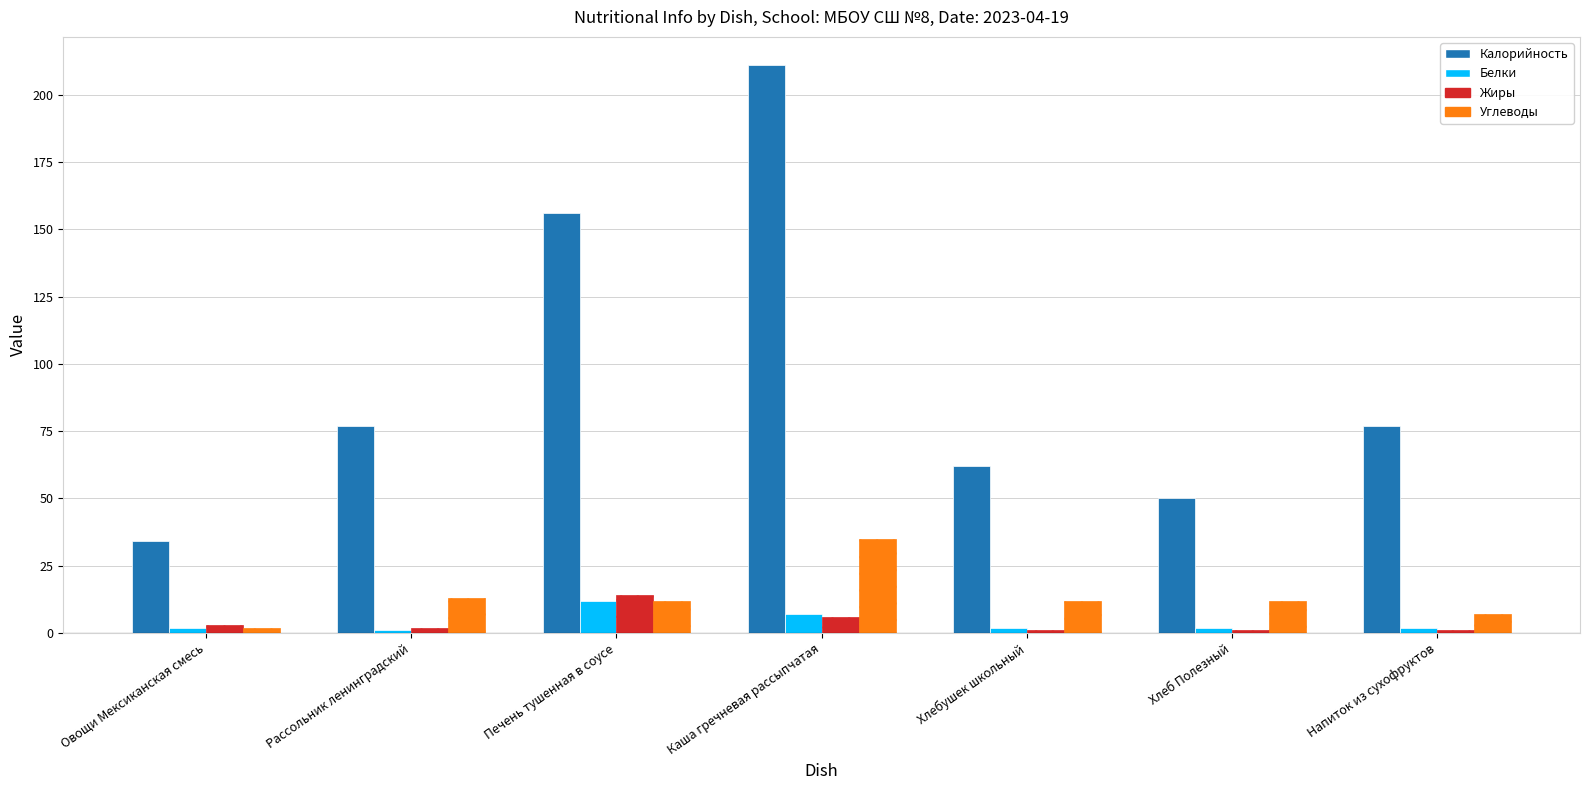

What are all the series names shown in the legend?

Калорийность, Белки, Жиры, Углеводы